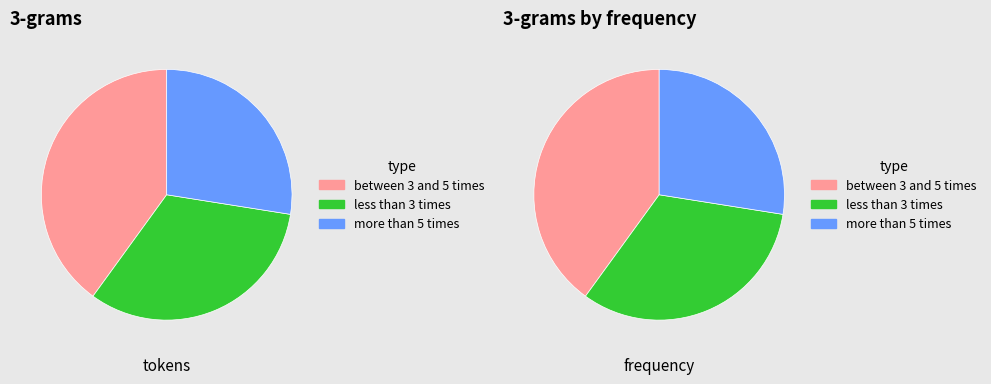

Is 3933 the majority of the pie?

No